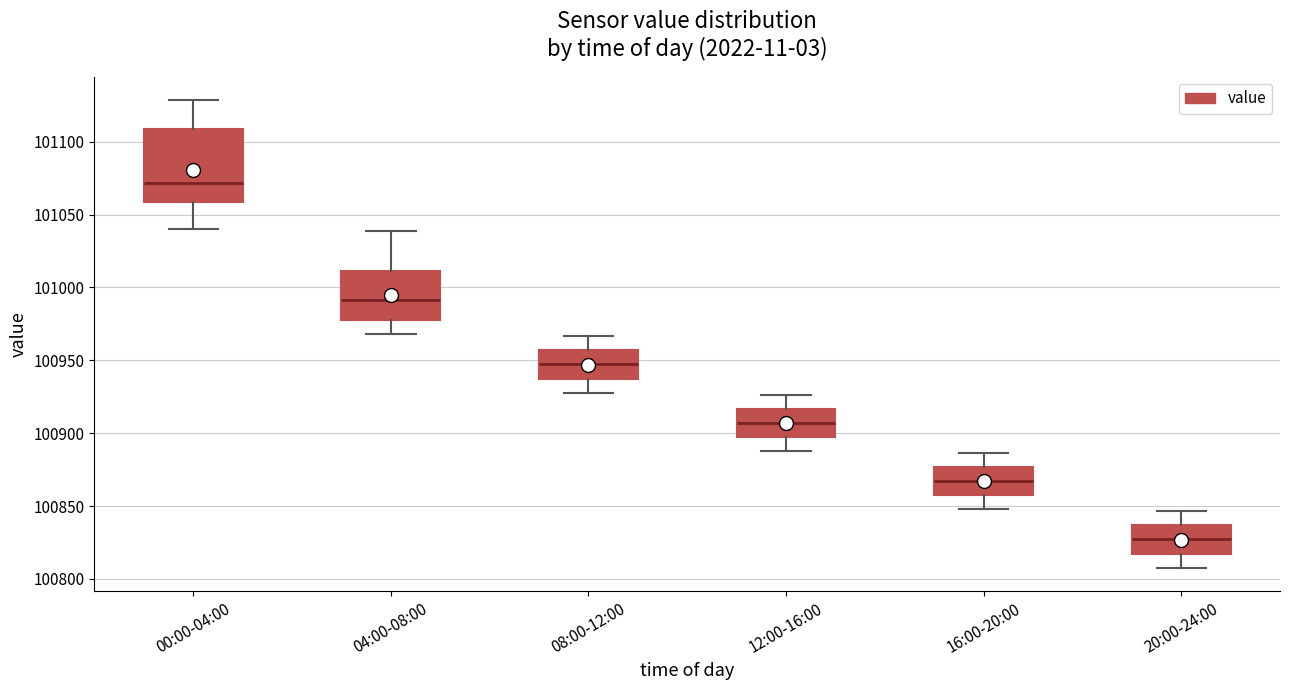

Reading left to right, transcribe this box plot: for each box, give where its median line is, the range the box spans, and where its two whiskers end, as read against the y-axis. The values are not printed on the chart, so give them approximately, as read against the axis.

00:00-04:00: median 101070, box 101060 to 101110, whiskers 101040 to 101130
04:00-08:00: median 100990, box 100975 to 101010, whiskers 100970 to 101040
08:00-12:00: median 100945, box 100935 to 100955, whiskers 100930 to 100965
12:00-16:00: median 100905, box 100895 to 100915, whiskers 100890 to 100925
16:00-20:00: median 100865, box 100855 to 100875, whiskers 100850 to 100885
20:00-24:00: median 100825, box 100815 to 100835, whiskers 100810 to 100845